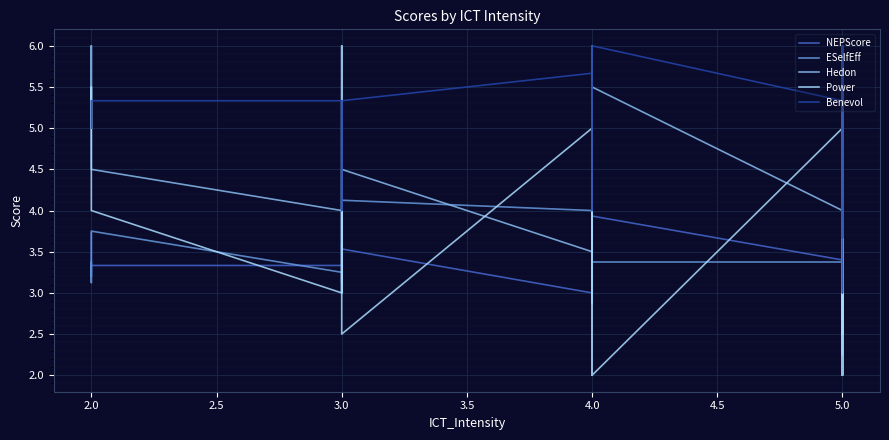

What is the value of the Power point at the 7th from the left?

5.0